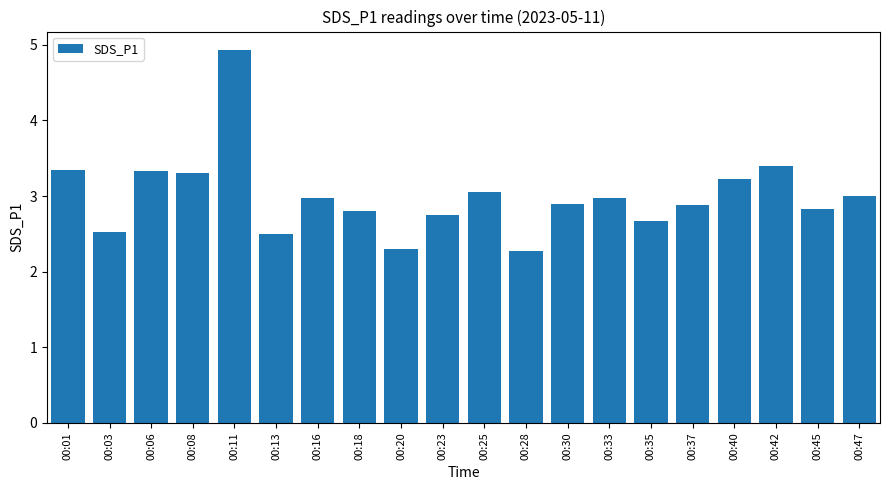

The chart shows a value of 3.2 at 00:40. True or false?

True